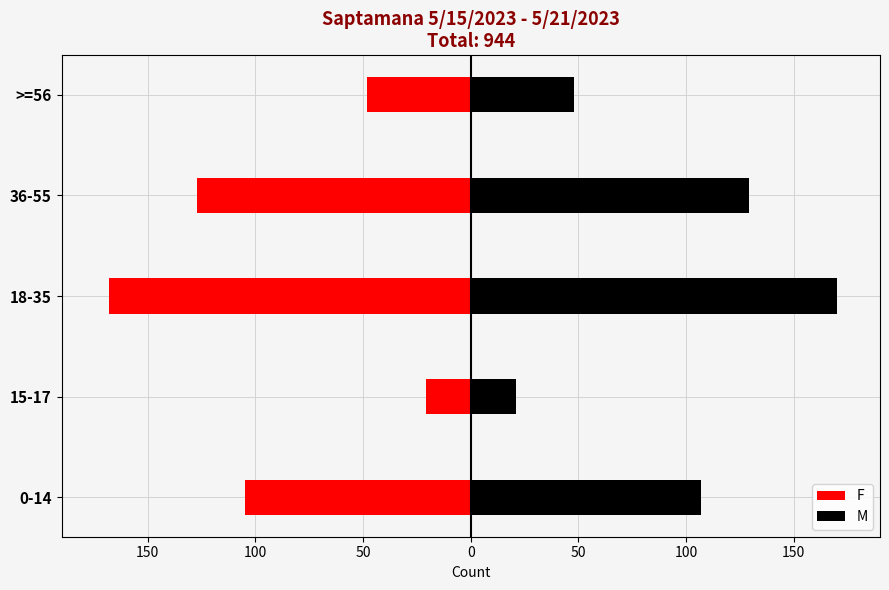

The value of F at 0-14 is -72. True or false?

False